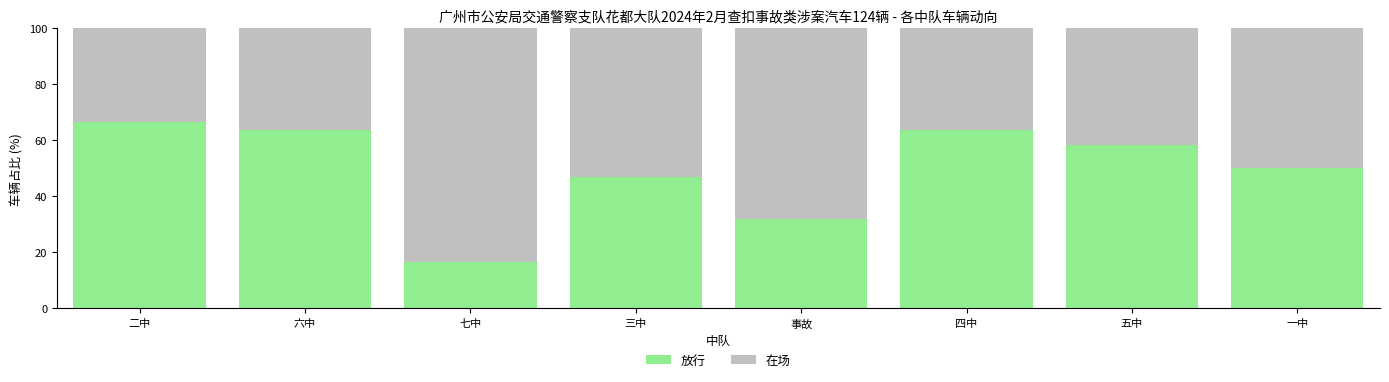

What is the total value across all series at 事故?

100.0